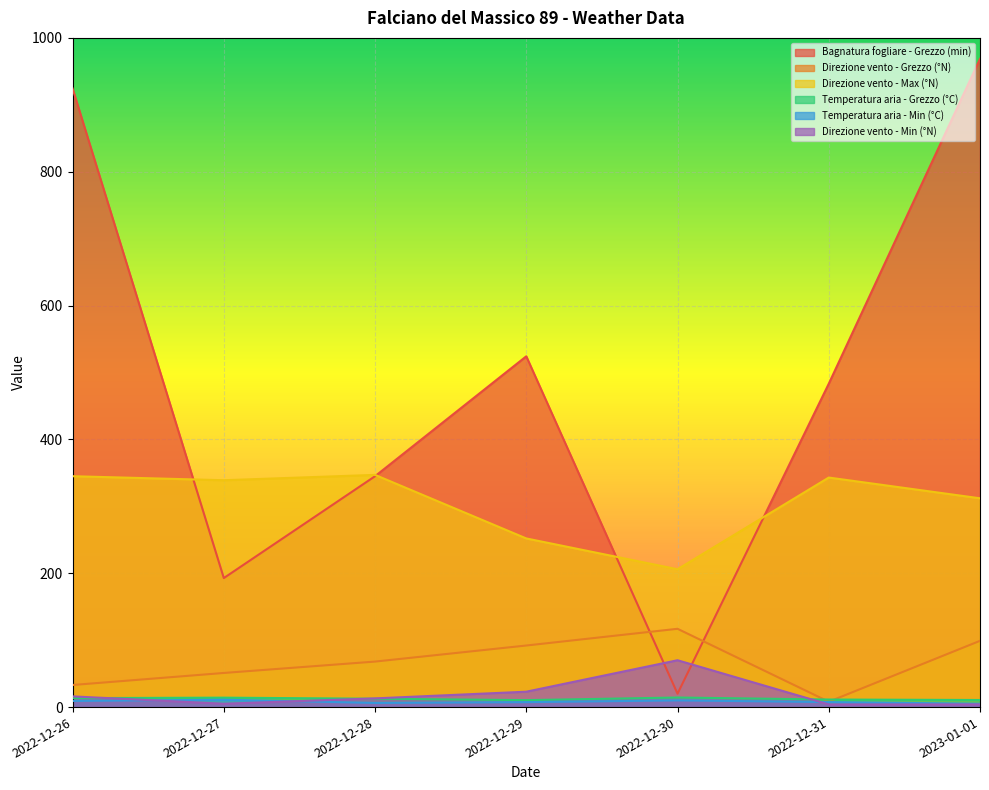

Which series has the largest range (max minus min)?

Bagnatura fogliare - Grezzo (min)